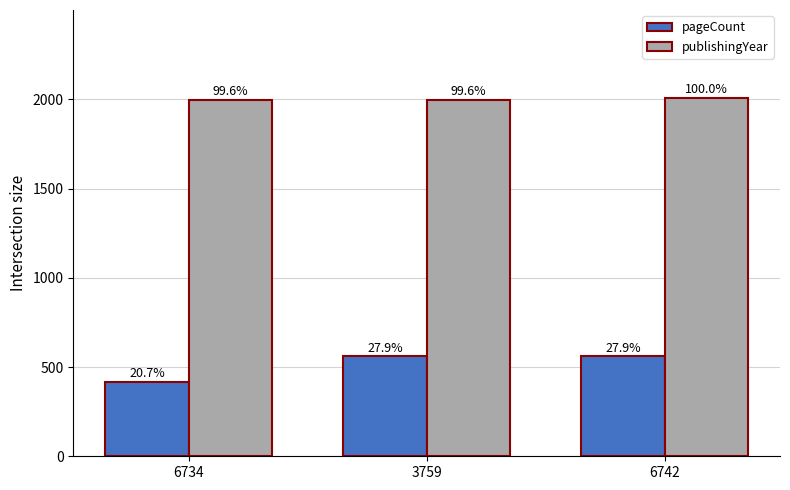

How many bars are there in total?

6